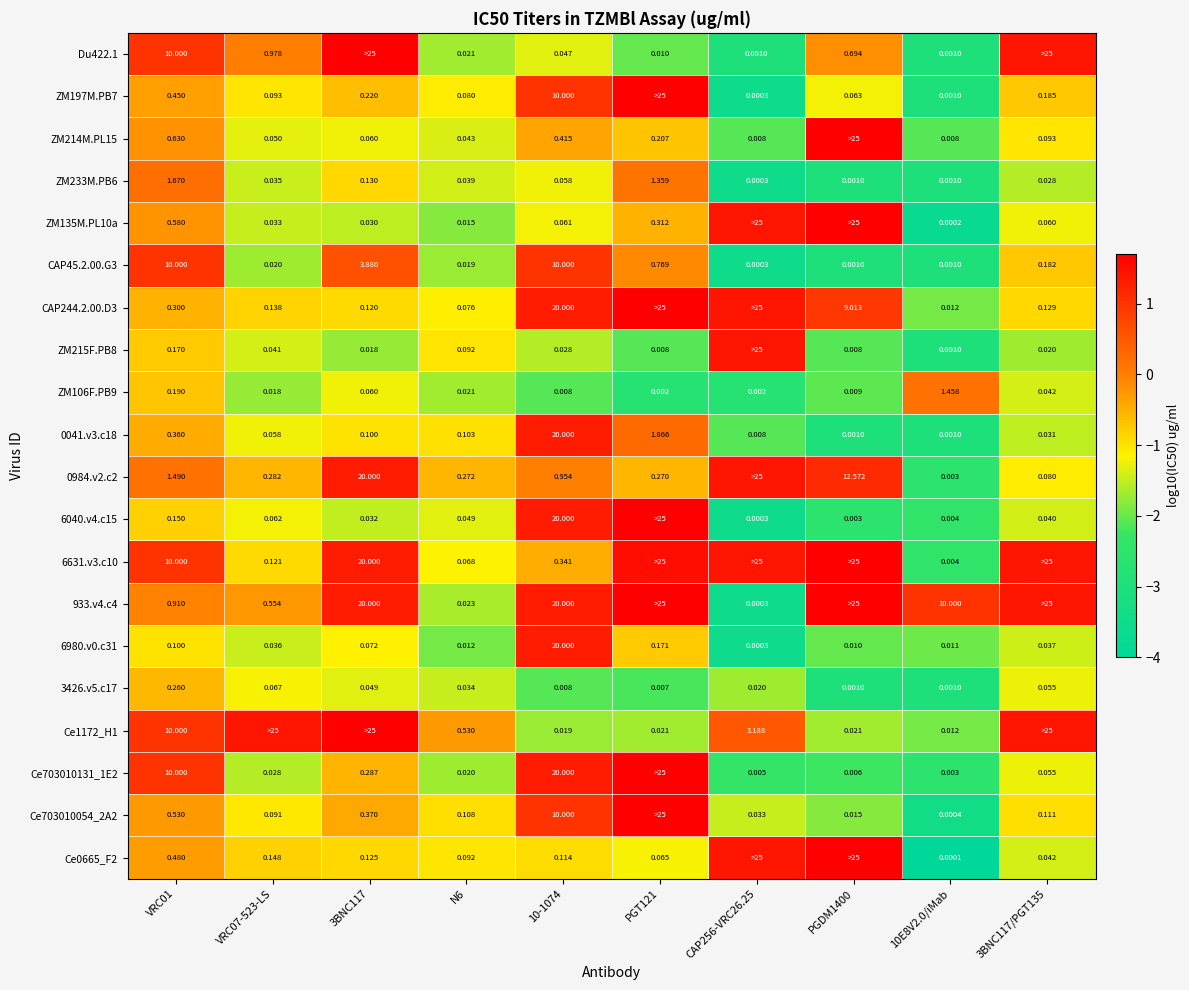

Is the value of 6980.v0.c31 at 10-1074 greater than the value of ZM233M.PB6 at VRC01?

Yes